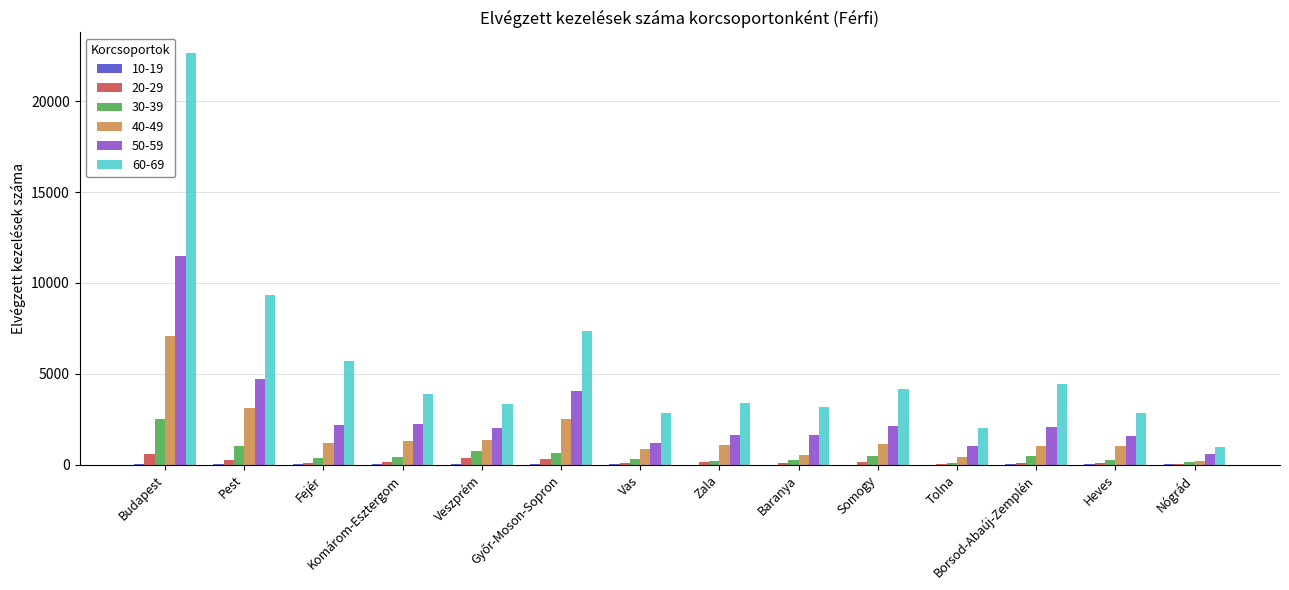

Reading left to right, transcribe all the data shown in this chart.

10-19: 42	23	21	37	5	6	18	0	0	0	0	5	9	10
20-29: 573	246	101	124	338	297	109	144	78	145	38	109	59	47
30-39: 2489	1020	336	440	721	647	323	210	254	490	89	466	265	132
40-49: 7104	3125	1211	1306	1349	2481	874	1090	501	1118	430	1017	1005	186
50-59: 11480	4725	2195	2239	2004	4025	1202	1629	1603	2103	997	2074	1587	587
60-69: 22661	9309	5715	3878	3325	7351	2819	3406	3178	4148	1994	4442	2824	981